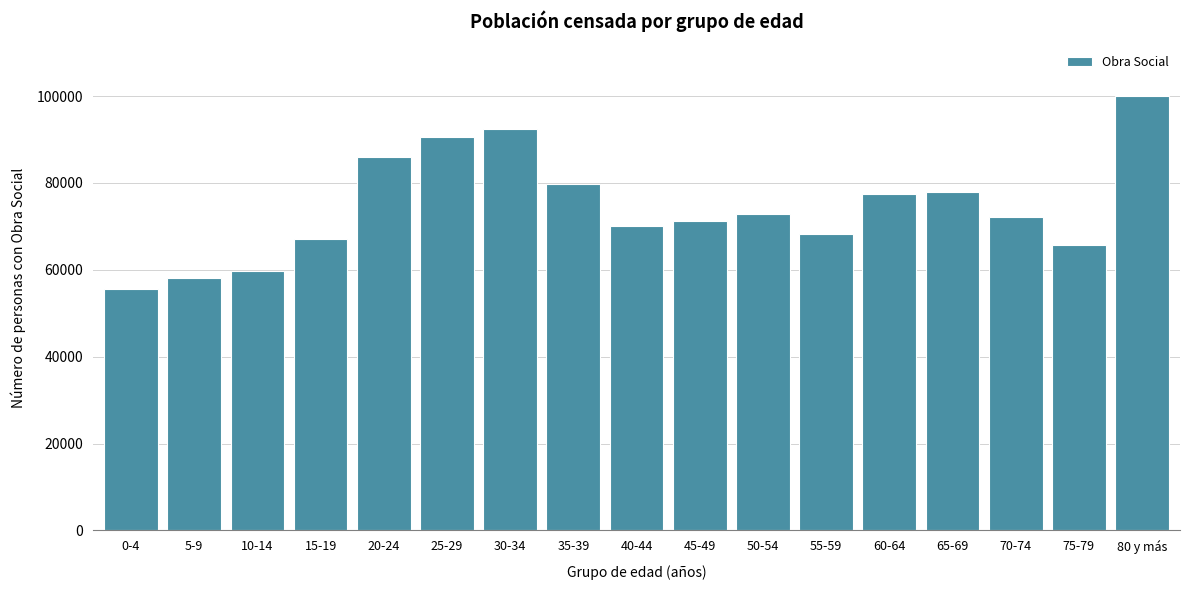

What is the minimum value shown in the chart?

55670